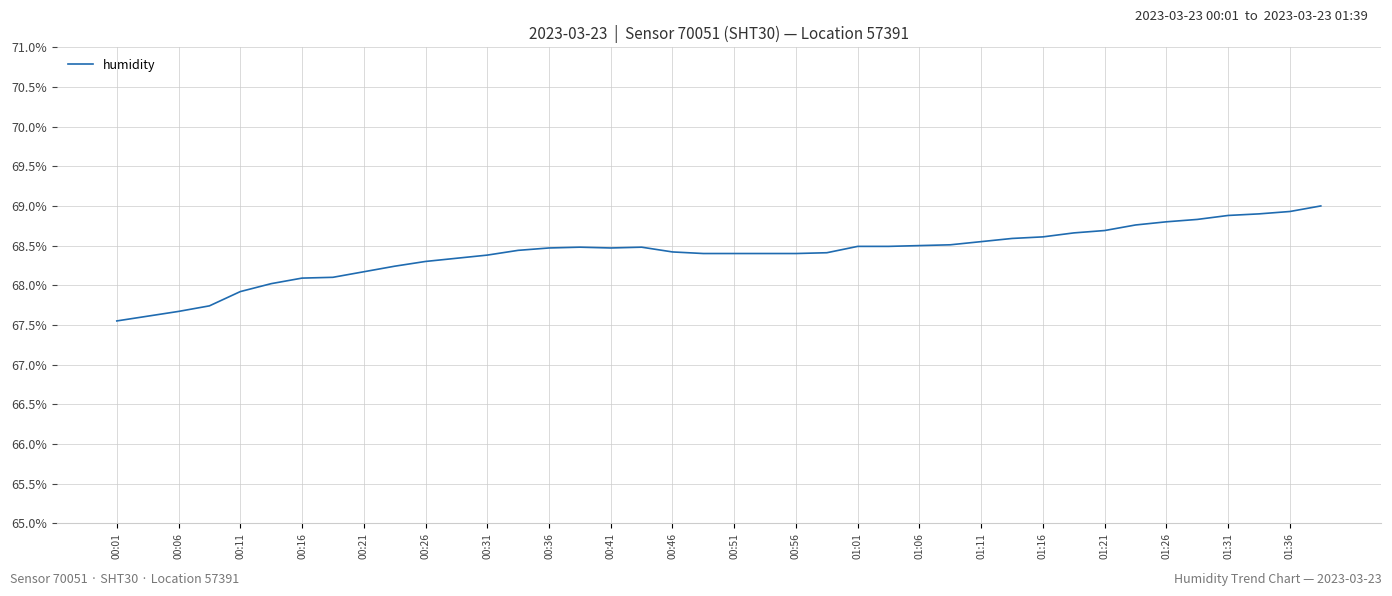

What is the greatest value displayed?

69.0